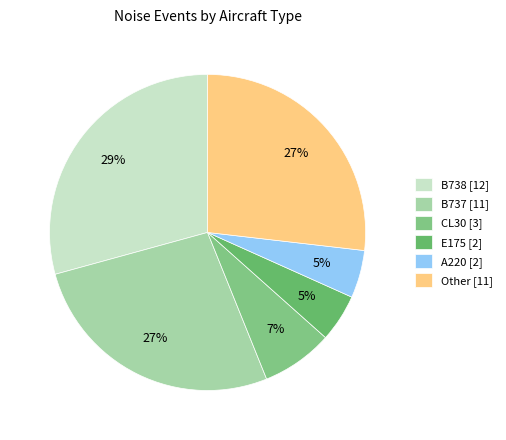

How many segments does this pie chart have?

6